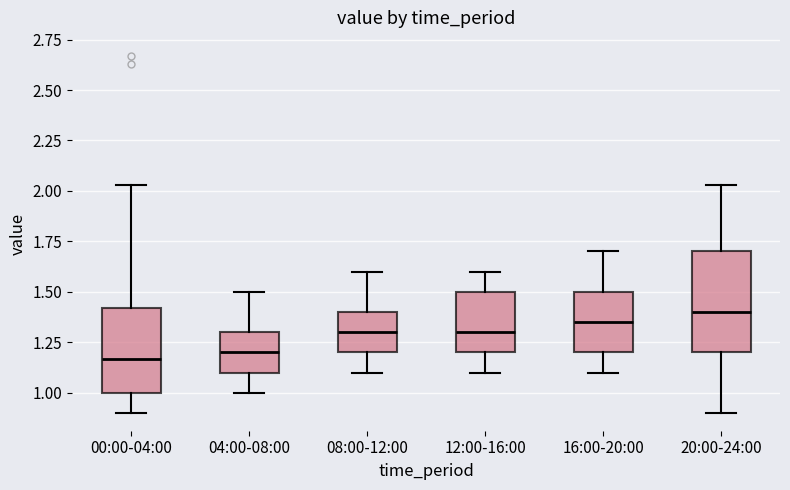

Reading left to right, read every box against the y-axis: the position of its median line, the range the box covers, and the ends of its whiskers. The values are not printed on the chart, so give them approximately, as read against the axis.

00:00-04:00: median 1.15, box 1.00 to 1.40, whiskers 0.90 to 2.05
04:00-08:00: median 1.20, box 1.10 to 1.30, whiskers 1.00 to 1.50
08:00-12:00: median 1.30, box 1.20 to 1.40, whiskers 1.10 to 1.60
12:00-16:00: median 1.30, box 1.20 to 1.50, whiskers 1.10 to 1.60
16:00-20:00: median 1.35, box 1.20 to 1.50, whiskers 1.10 to 1.70
20:00-24:00: median 1.40, box 1.20 to 1.70, whiskers 0.90 to 2.05